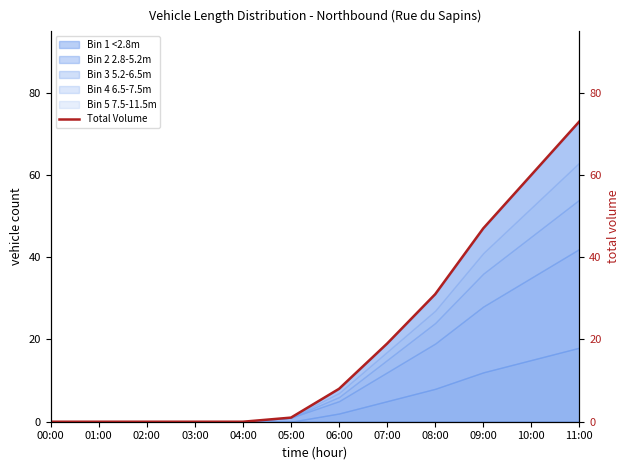

What is the maximum value shown in the chart?

73